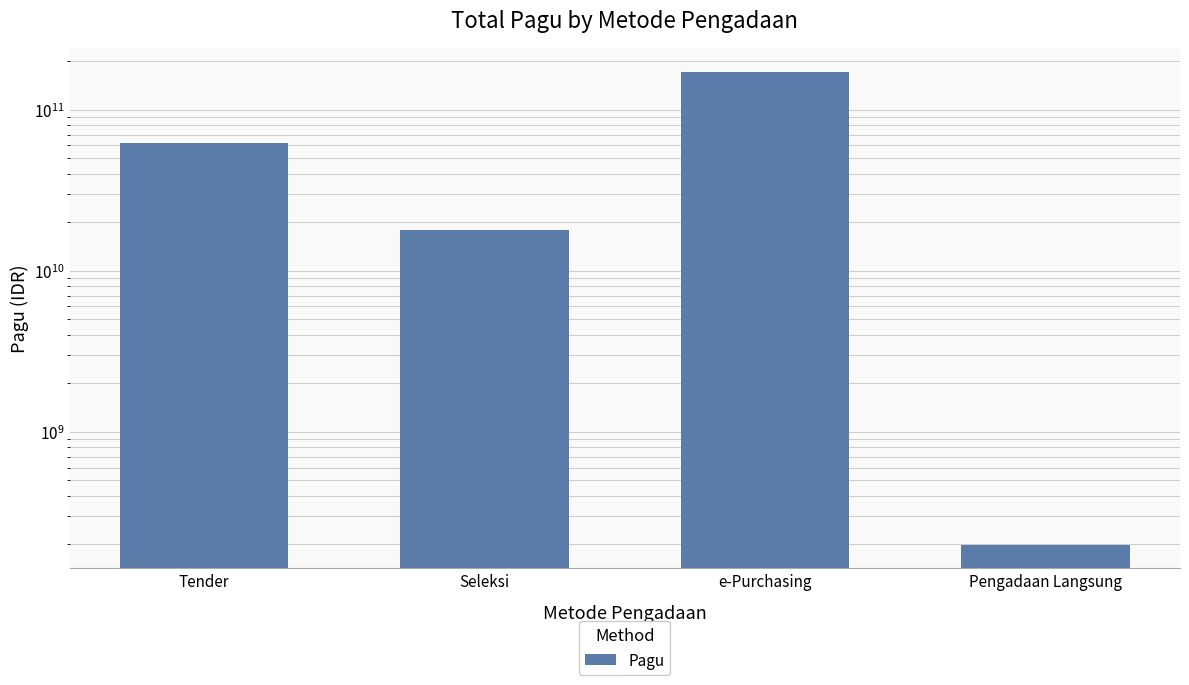

What is the minimum value shown in the chart?

199824000